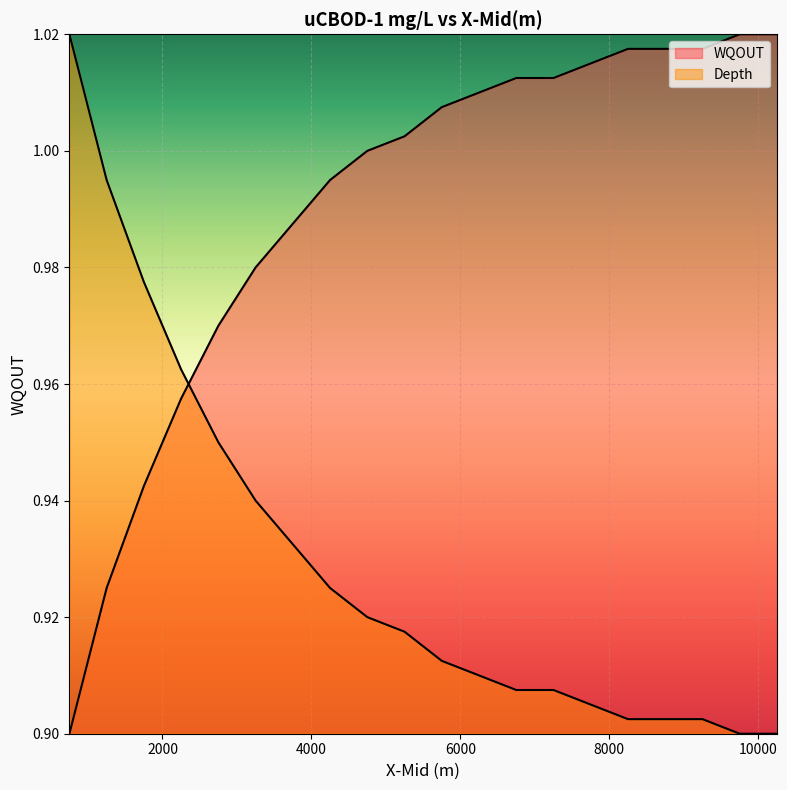

Rank the series by their average value, from lowest to highest.

Depth, WQOUT